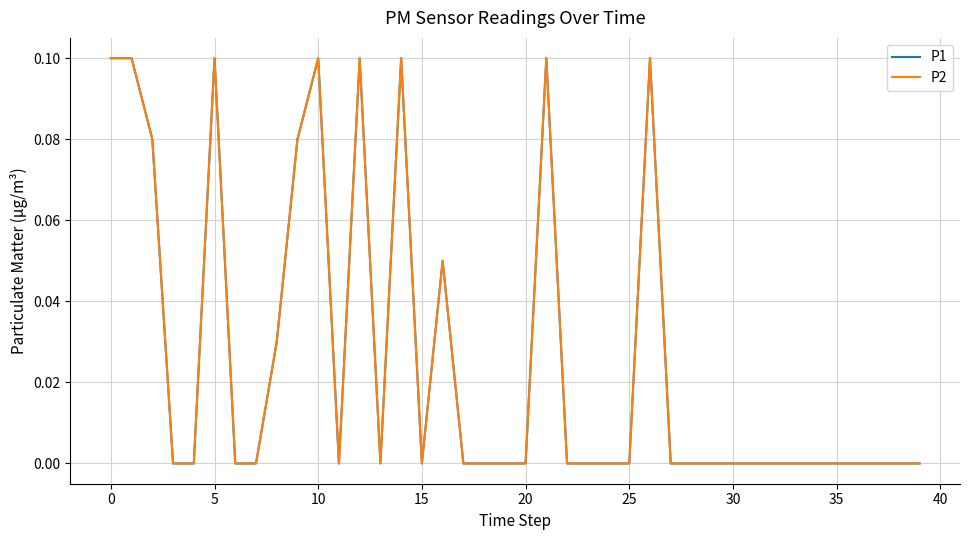

What is the label of the 8th point from the right?

32